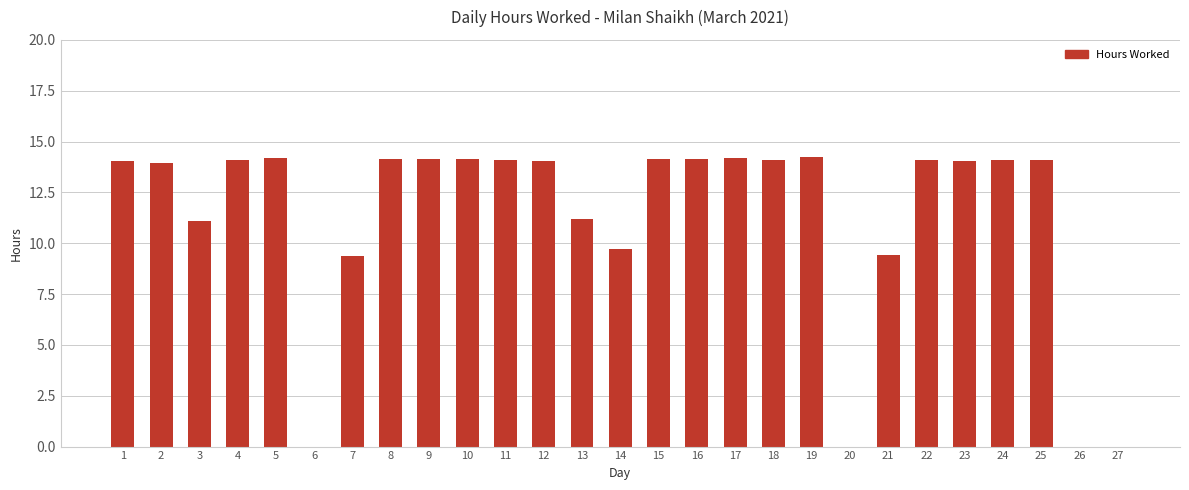

The chart shows a value of 13.9 at 2. True or false?

True